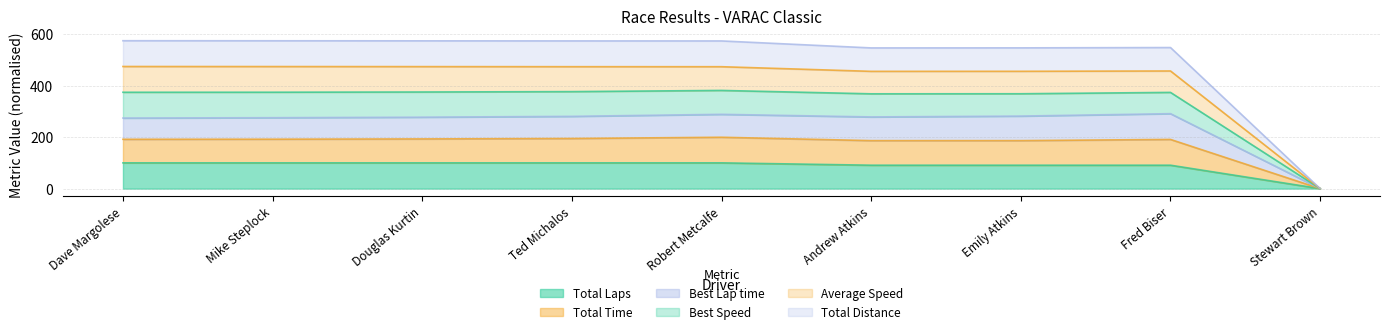

At which label is Average Speed closest to 236?

Andrew Atkins